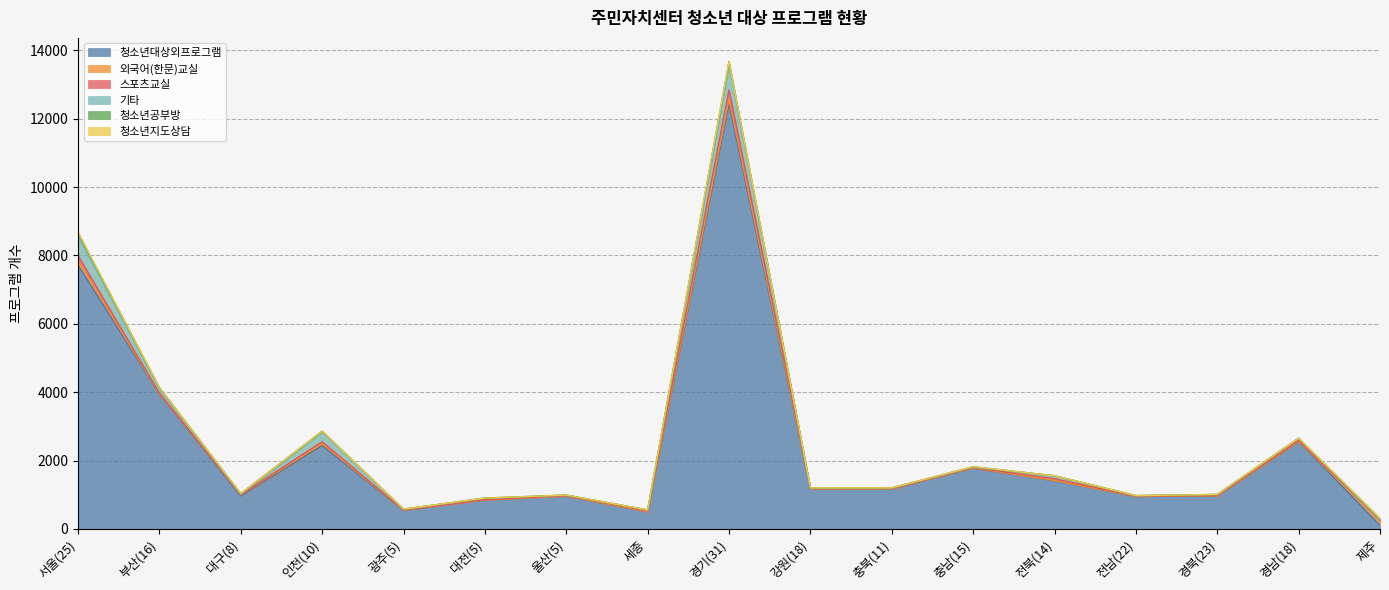

At which category is the sum across all series the highest?

경기(31)